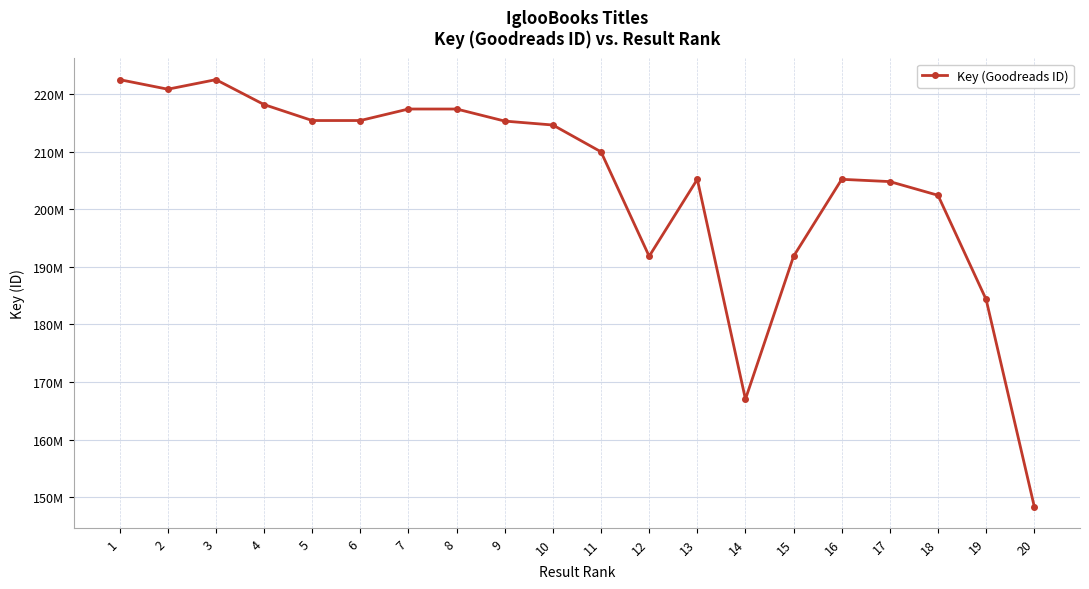

What is the greatest value displayed?

222495863